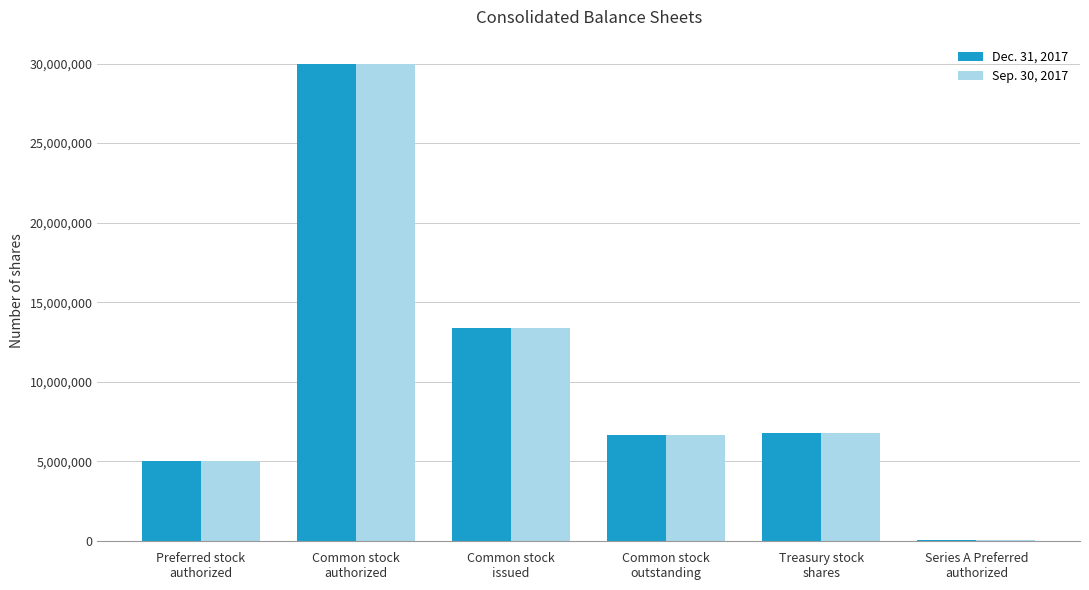

Which category has the highest value in the Sep. 30, 2017 series?

Common stock
authorized